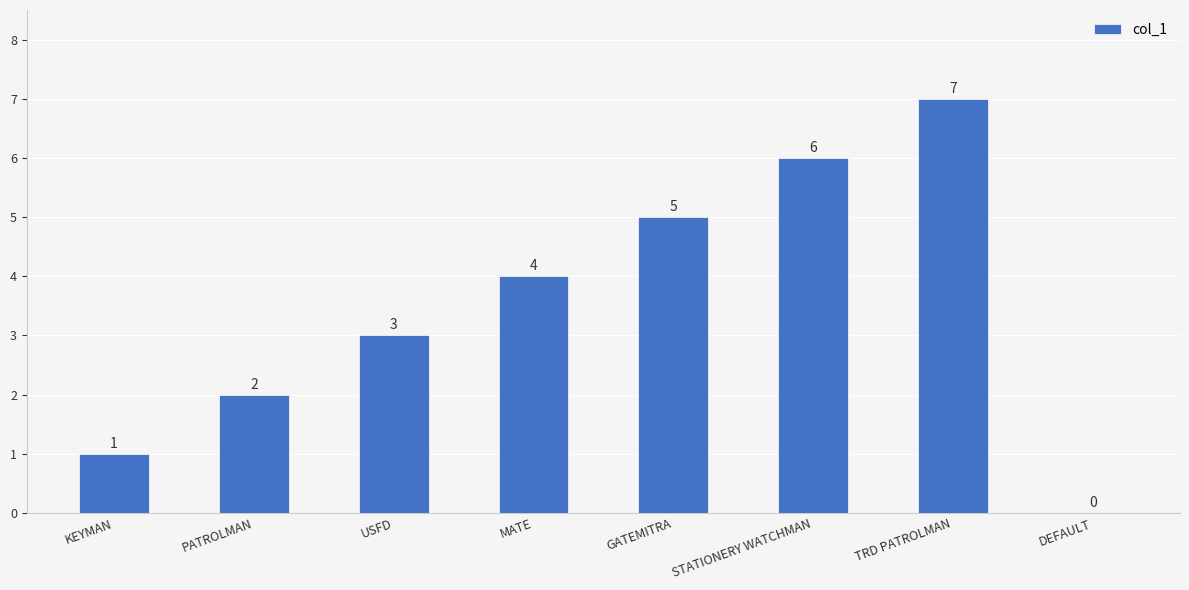

What value does the data have at STATIONERY WATCHMAN?

6